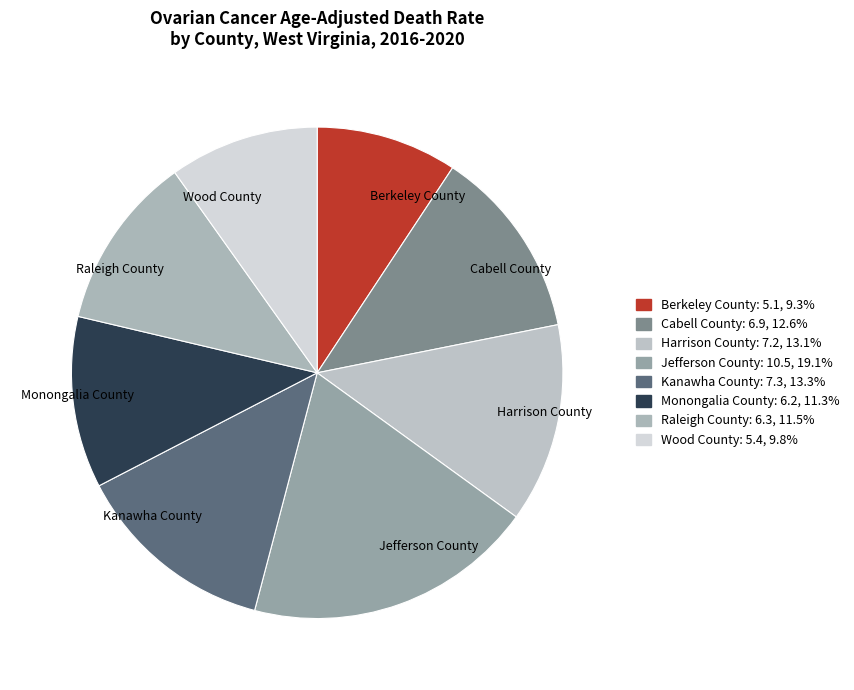

Which slice is the smallest?

Berkeley County